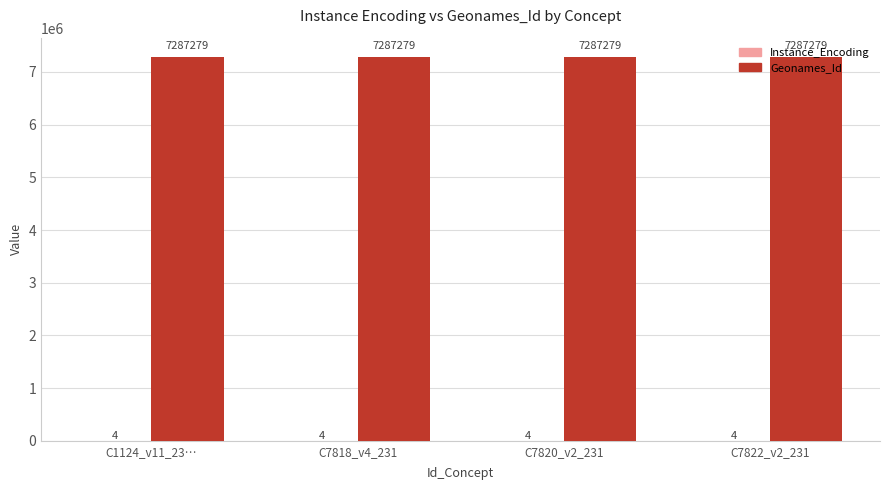

What value does the Geonames_Id series have at C1124_v11_23…?

7287279